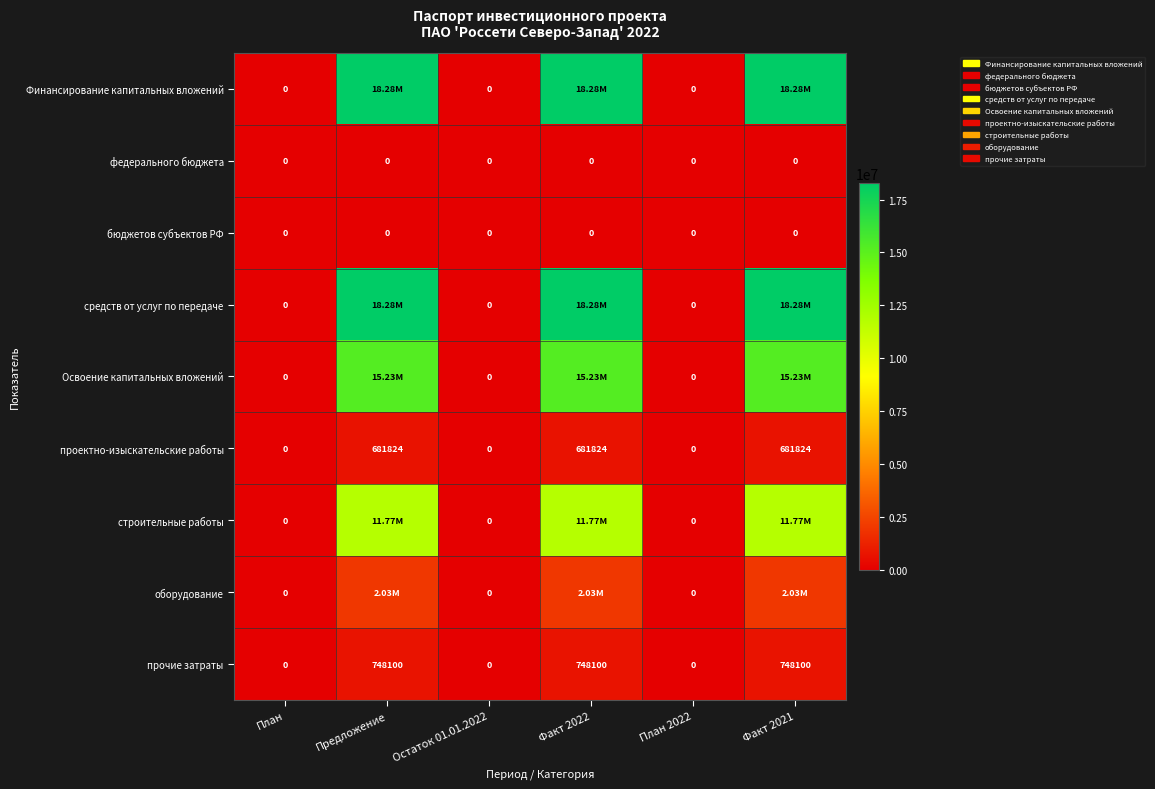

How many series are shown in this chart?

9